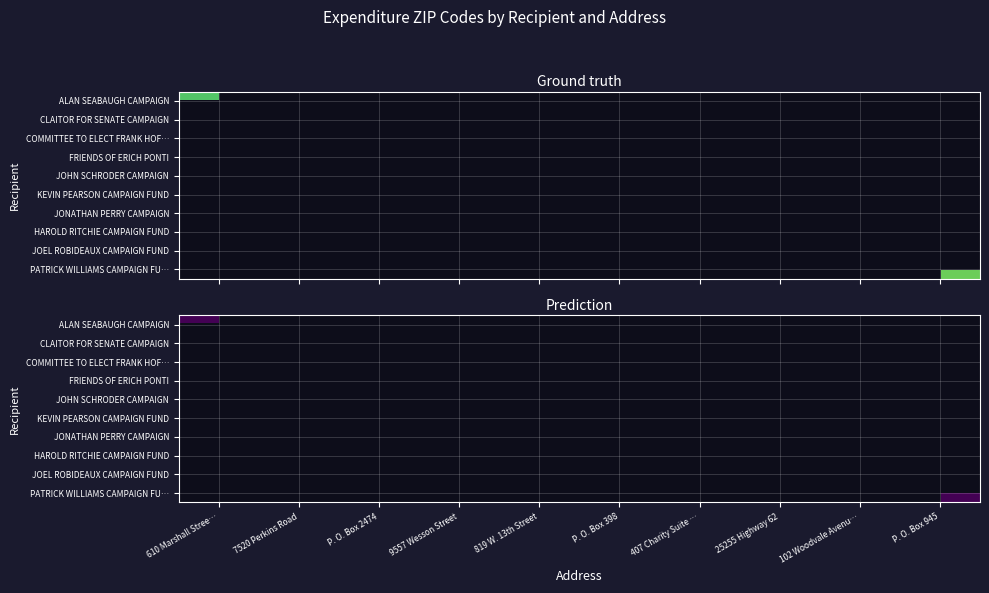

Which label corresponds to the largest value in the chart?

P. O. Box 2474